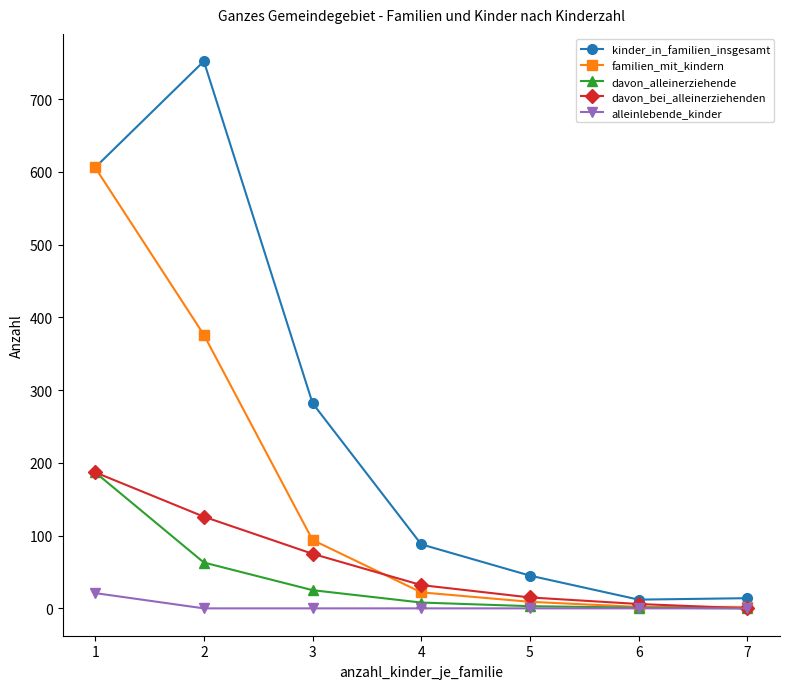

At which label does davon_bei_alleinerziehenden first exceed 32?

1